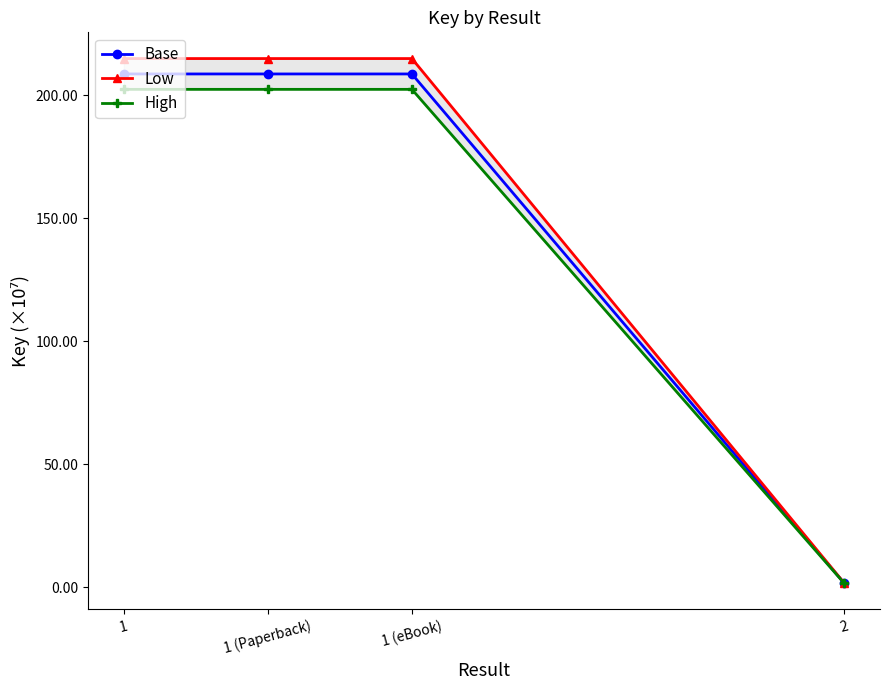

True or false: Low and High intersect in this chart.

False